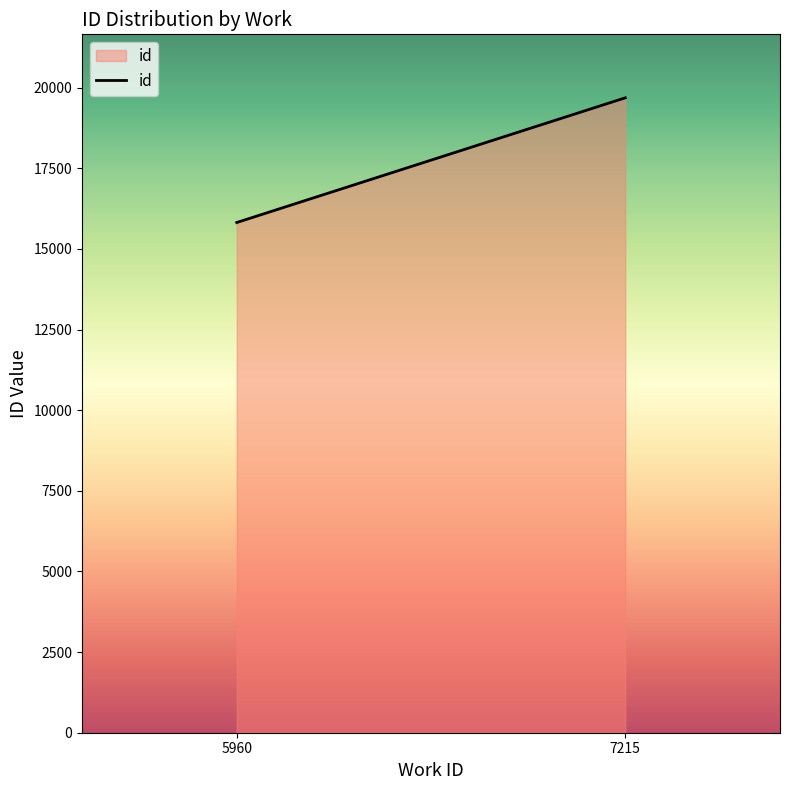

What is the greatest value displayed?

19686.5